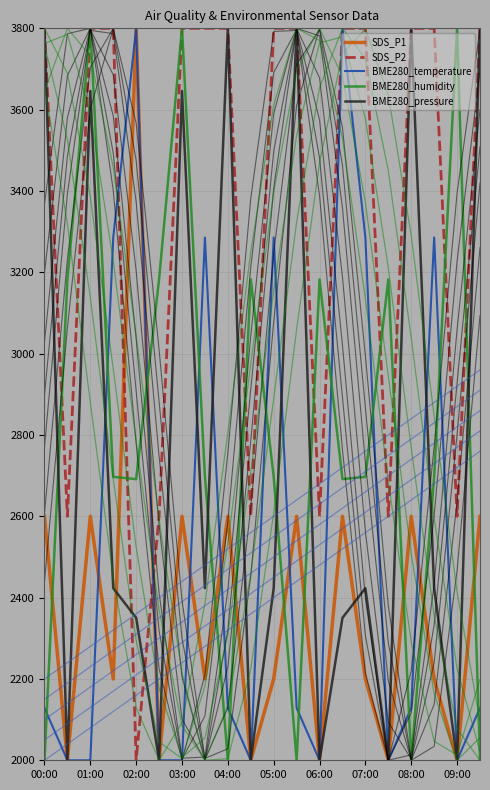

Which series has the largest total across all categories?

SDS_P2